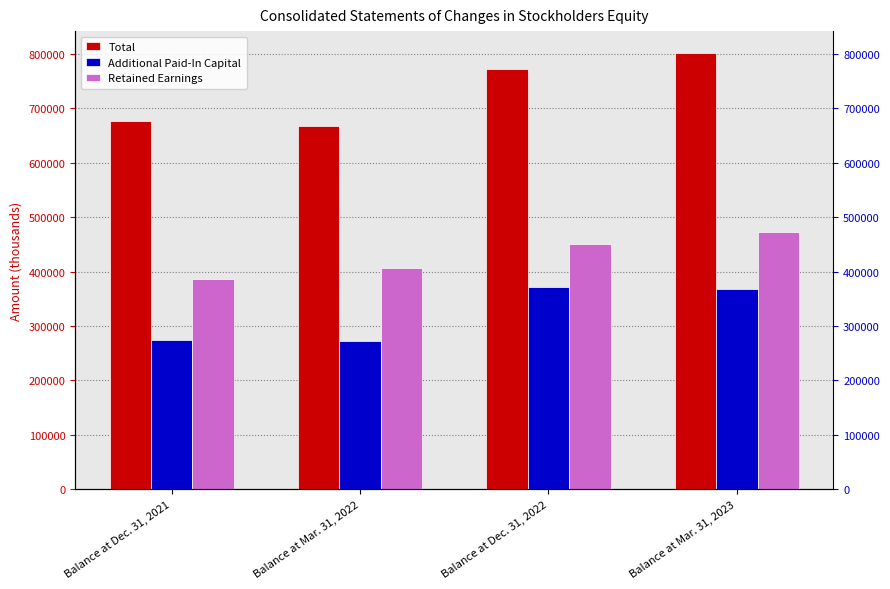

What is the difference between the Total values at Balance at Dec. 31, 2021 and Balance at Mar. 31, 2022?

9086